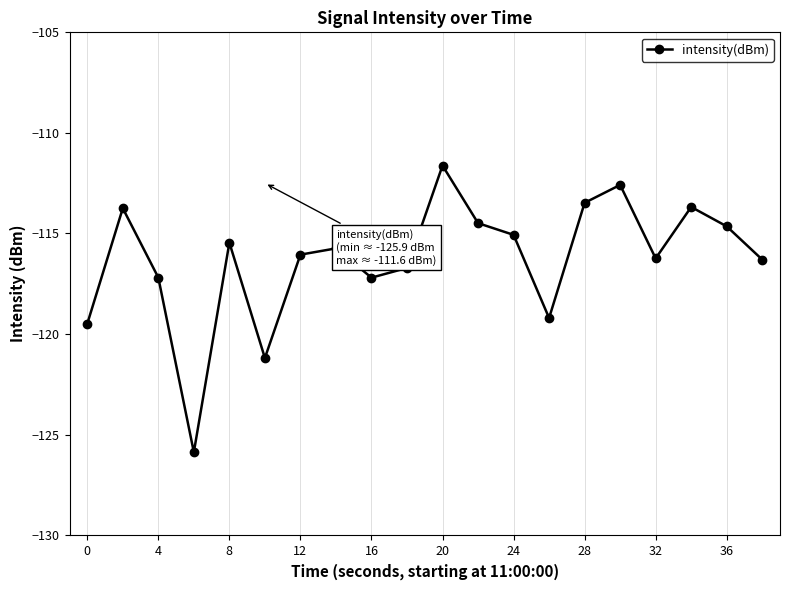

What is the maximum value shown in the chart?

-111.6